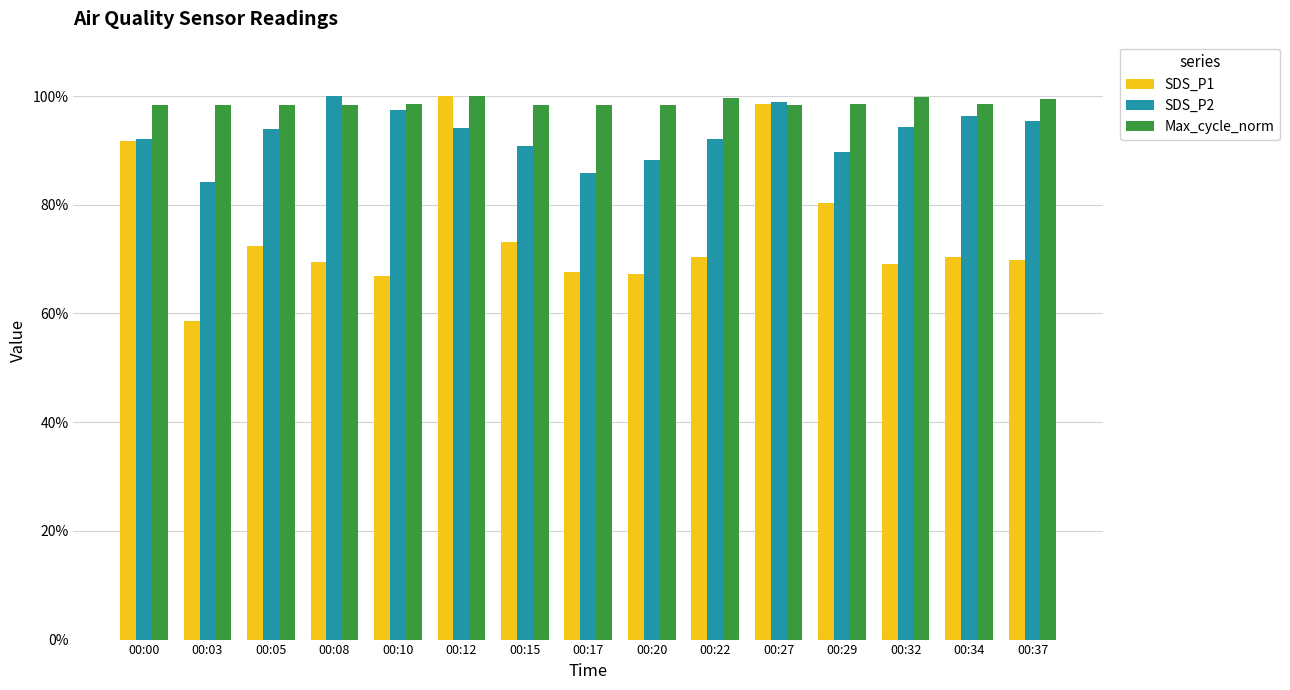

What is the spread (max minus min) of values at 00:20?

0.3